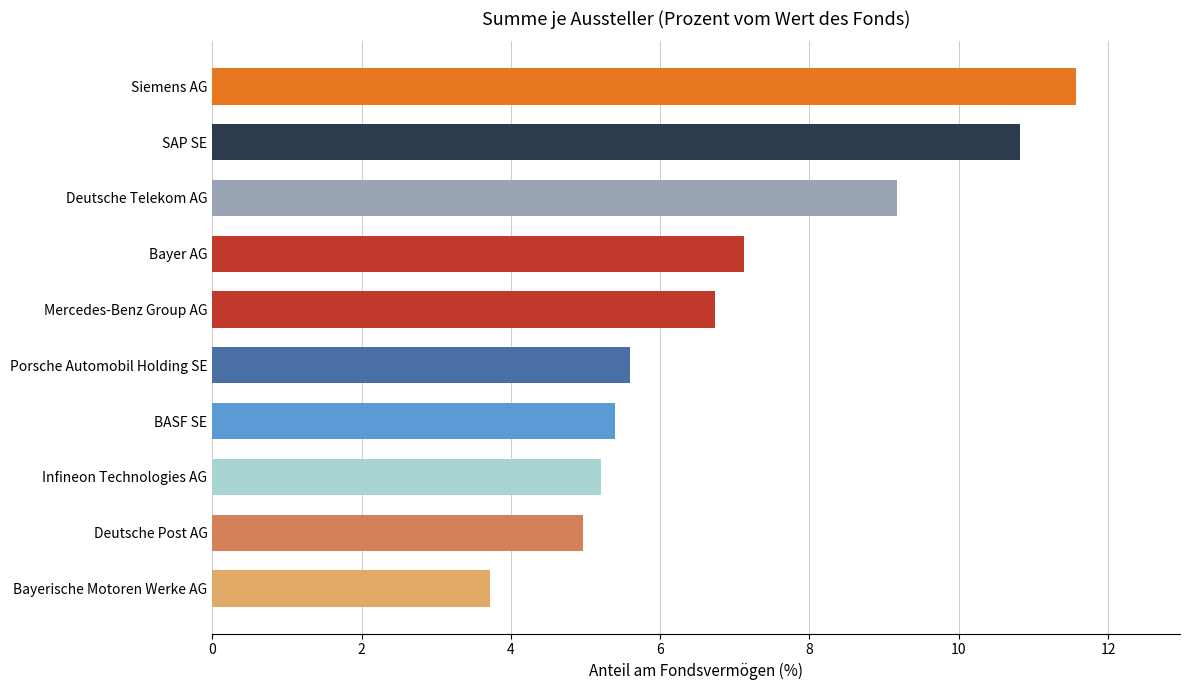

What is the difference between the maximum and minimum values?

7.9